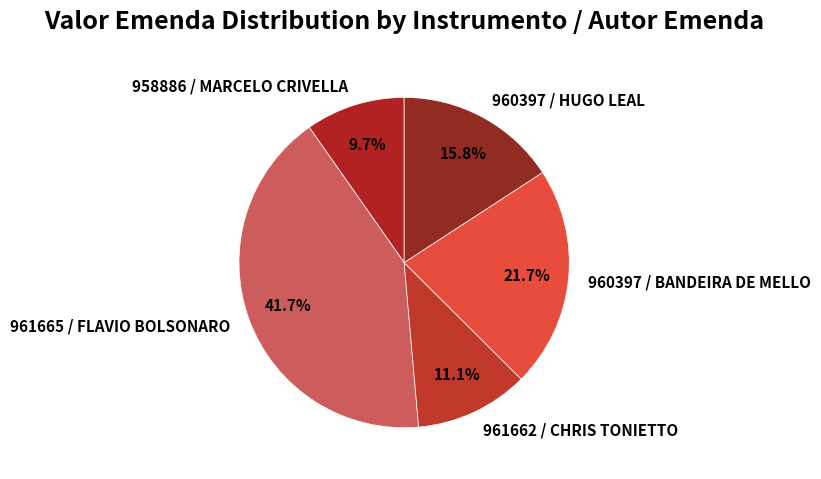

The 961665 / FLAVIO BOLSONARO slice represents 42% of the pie. True or false?

True